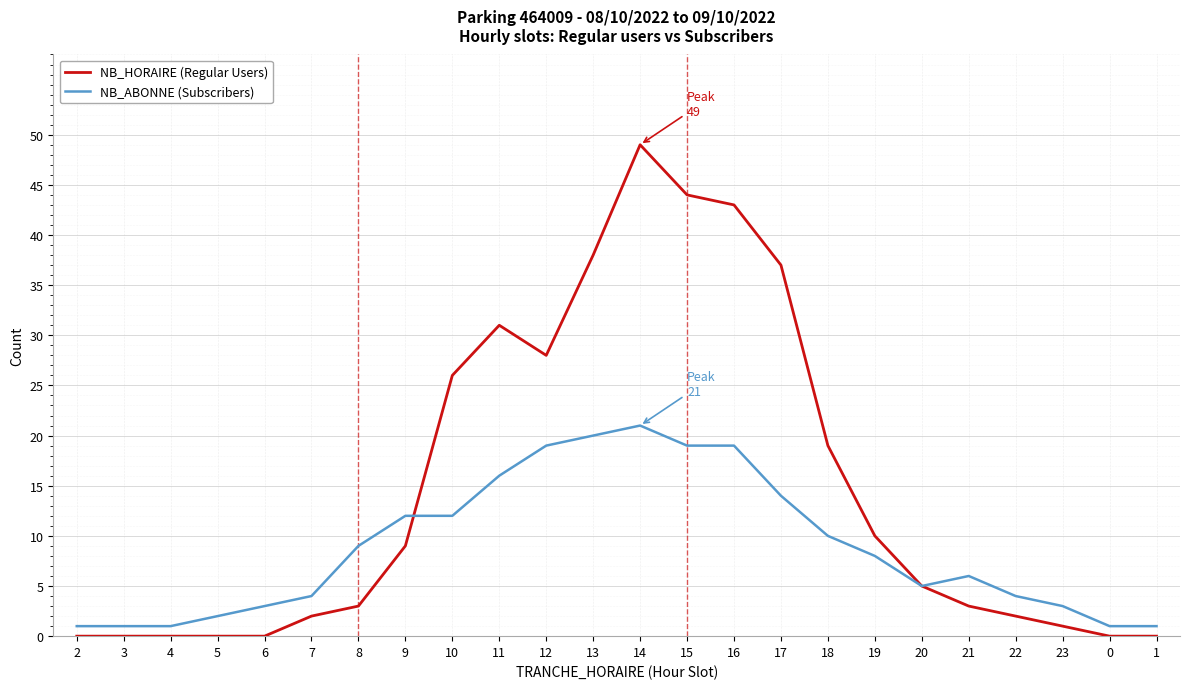

Reading left to right, what are all the values shown in this chart?

NB_HORAIRE (Regular Users): 0	0	0	0	0	2	3	9	26	31	28	38	49	44	43	37	19	10	5	3	2	1	0	0
NB_ABONNE (Subscribers): 1	1	1	2	3	4	9	12	12	16	19	20	21	19	19	14	10	8	5	6	4	3	1	1